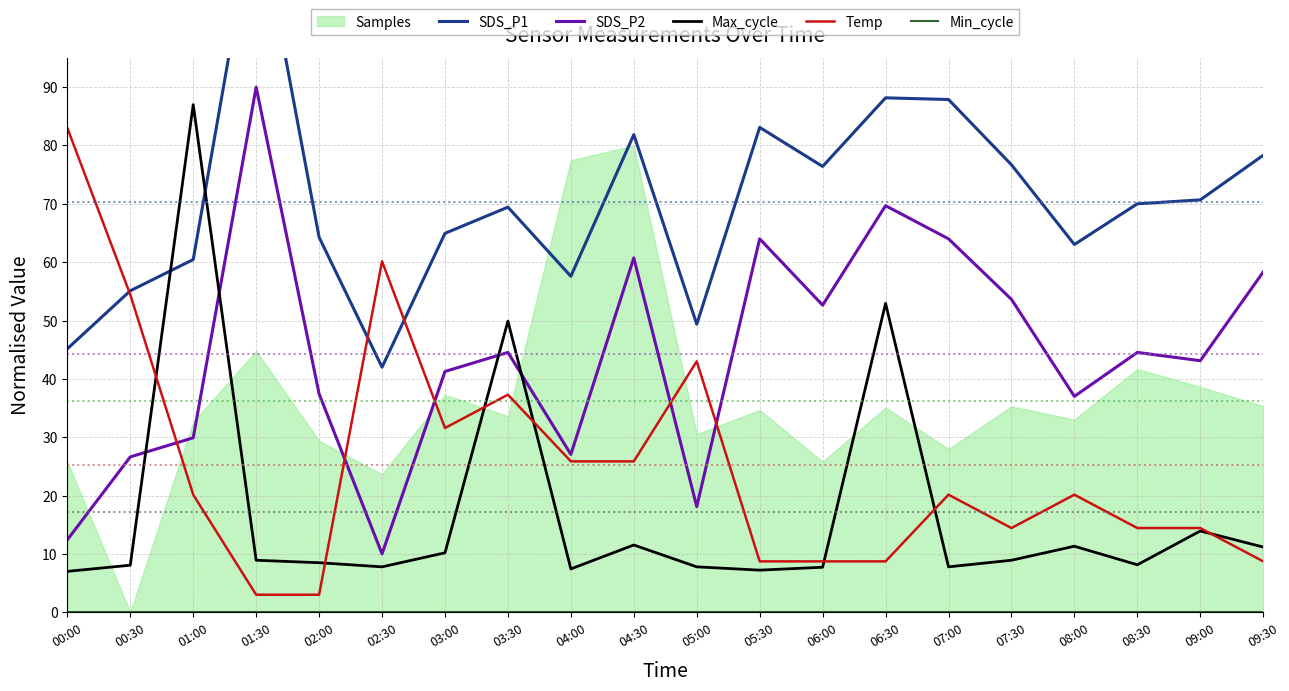

How many values in the Max_cycle series are below 8?

7